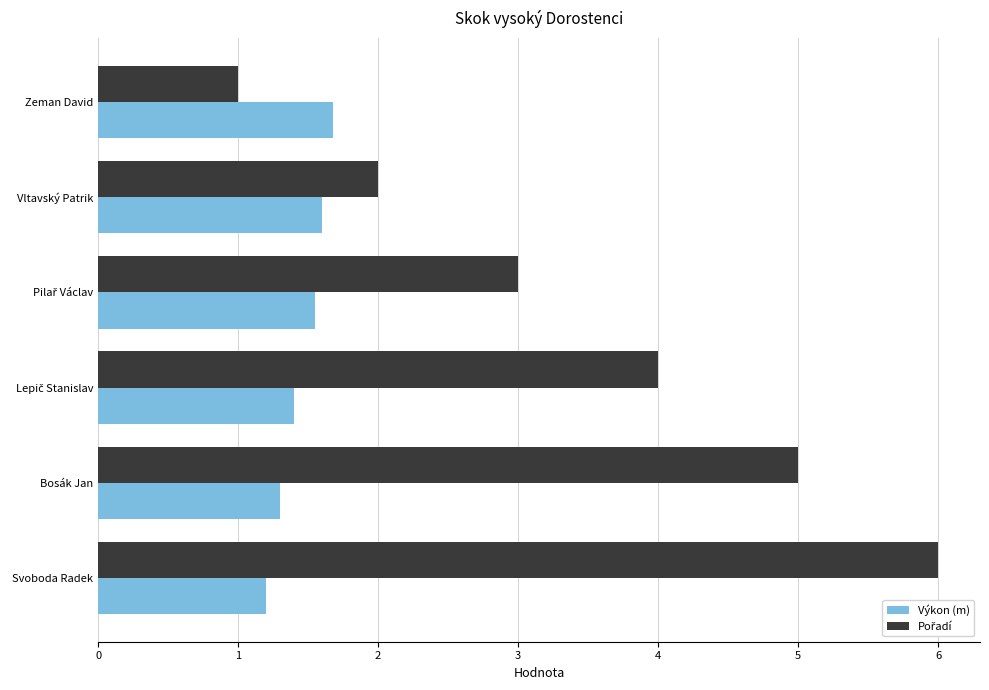

What is the difference between the highest and lowest values at Bosák Jan?

3.7